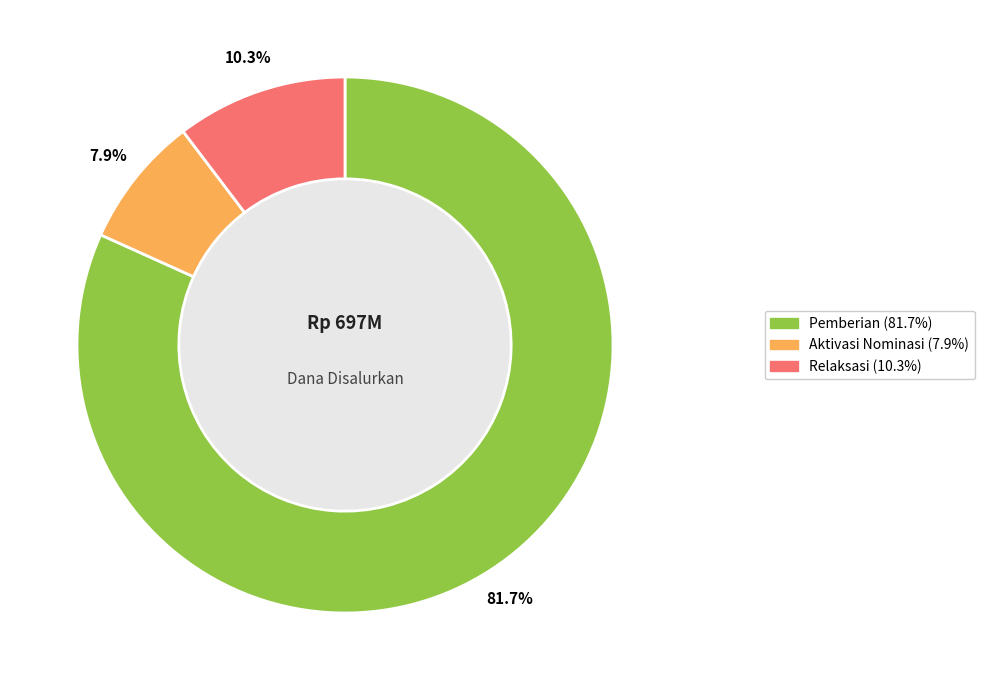

To the nearest percent, what is the average slice percentage?

33%